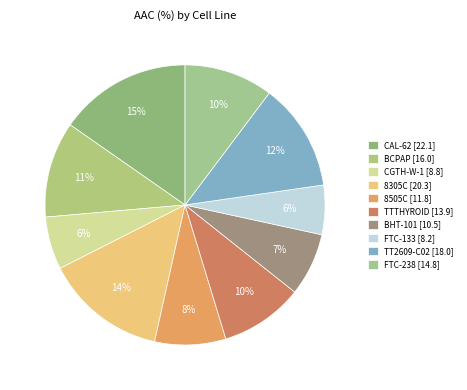

How many segments does this pie chart have?

10